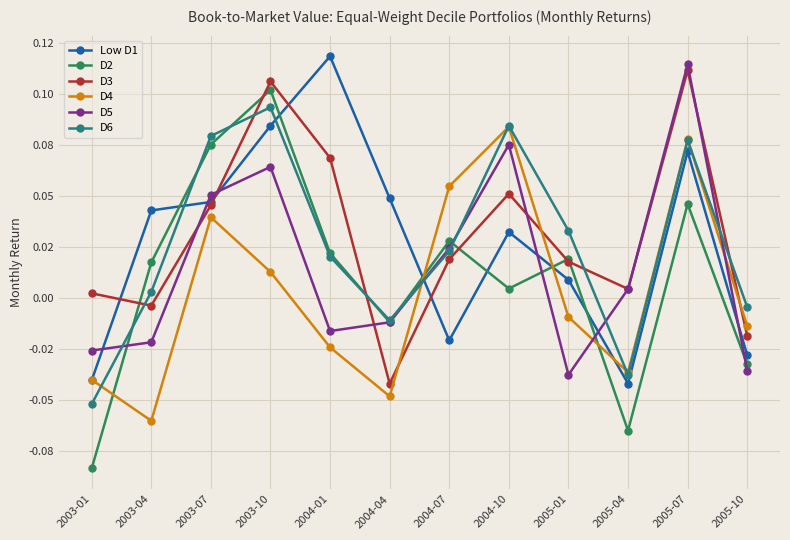

True or false: D2 has more than 0 points higher than both neighbors.

True